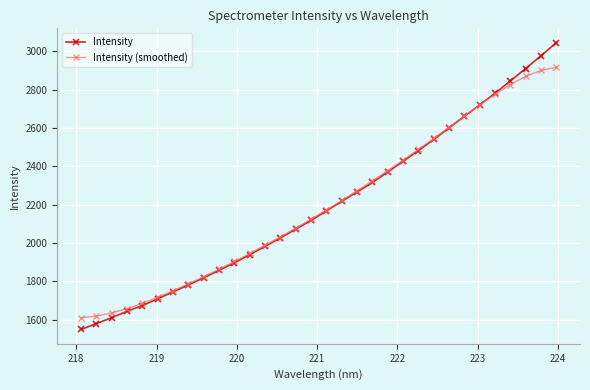

What is the value of the Intensity point at the 29th from the left?

2845.7